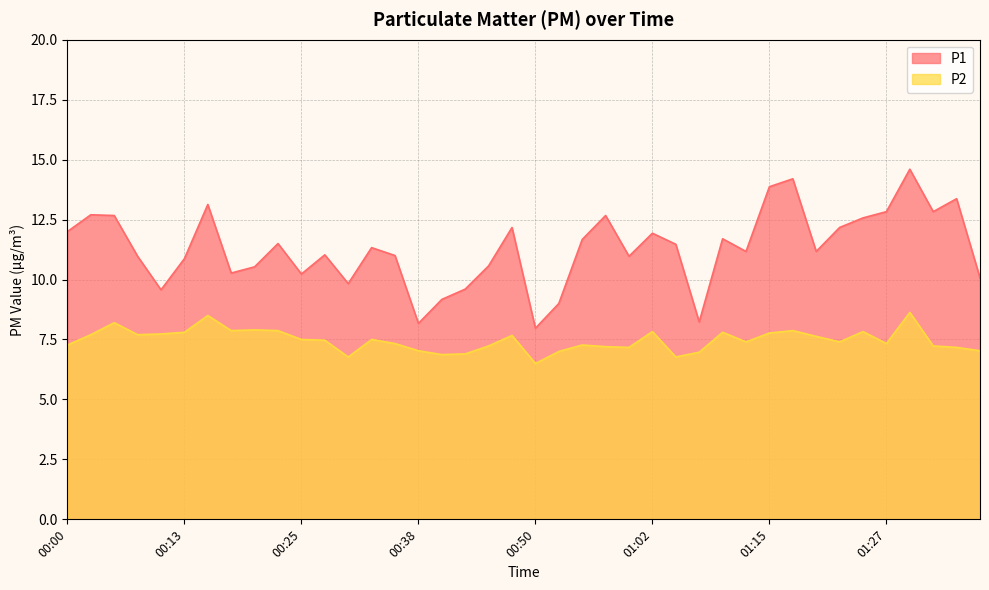

Reading left to right, transcribe all the data shown in this chart.

P1: 12.0	12.7	12.7	11.0	9.6	10.9	13.1	10.3	10.5	11.5	10.2	11.0	9.8	11.3	11.0	8.2	9.2	9.6	10.6	12.2	8.0	9.0	11.7	12.7	11.0	11.9	11.5	8.2	11.7	11.2	13.9	14.2	11.2	12.2	12.6	12.8	14.6	12.8	13.4	10.1
P2: 7.3	7.7	8.2	7.7	7.7	7.8	8.5	7.9	7.9	7.9	7.5	7.5	6.8	7.5	7.3	7.0	6.9	6.9	7.2	7.7	6.5	7.0	7.3	7.2	7.2	7.8	6.8	7.0	7.8	7.4	7.8	7.9	7.6	7.4	7.8	7.3	8.6	7.2	7.2	7.0